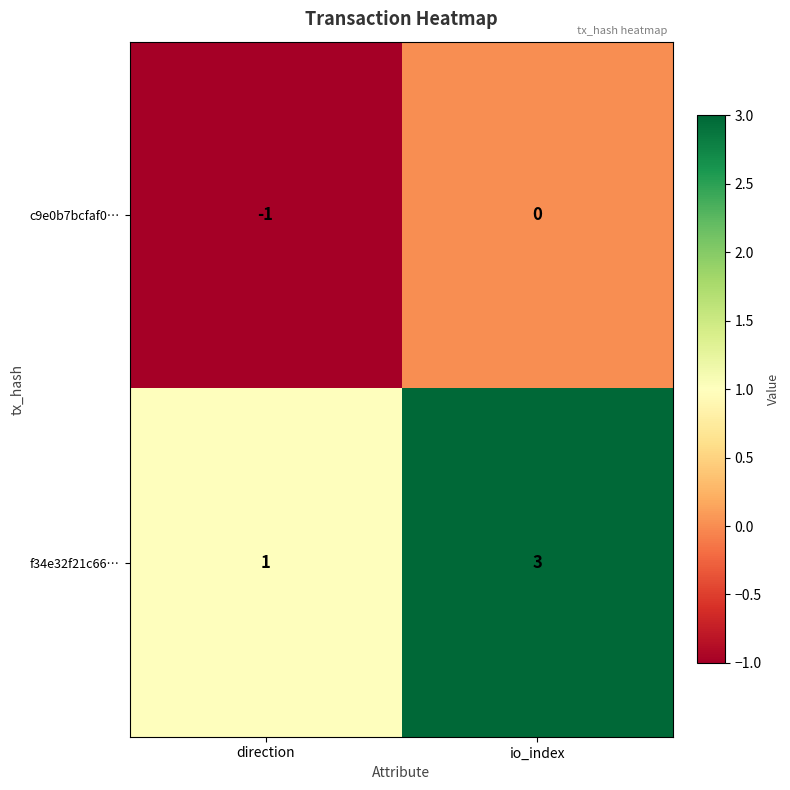

At which category does the chart reach its minimum across all series?

direction